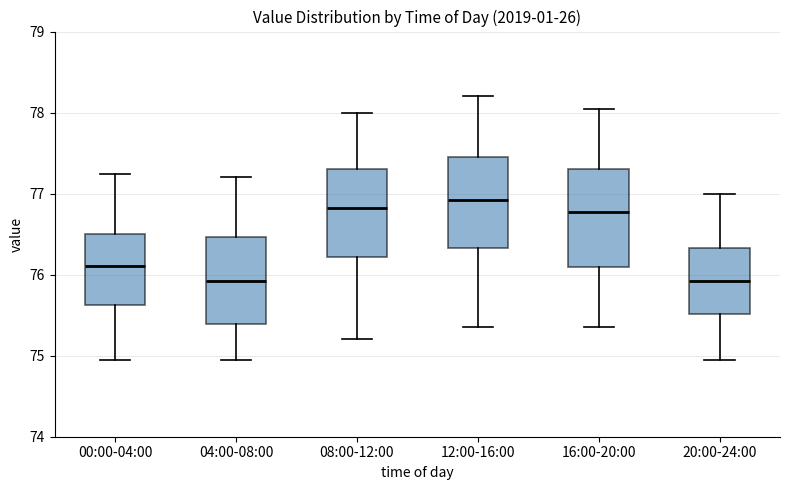

Where does the lower whisker of the box for 20:00-24:00 end on the y-axis? The values are not printed on the chart, so give them approximately, as read against the axis.

75.0